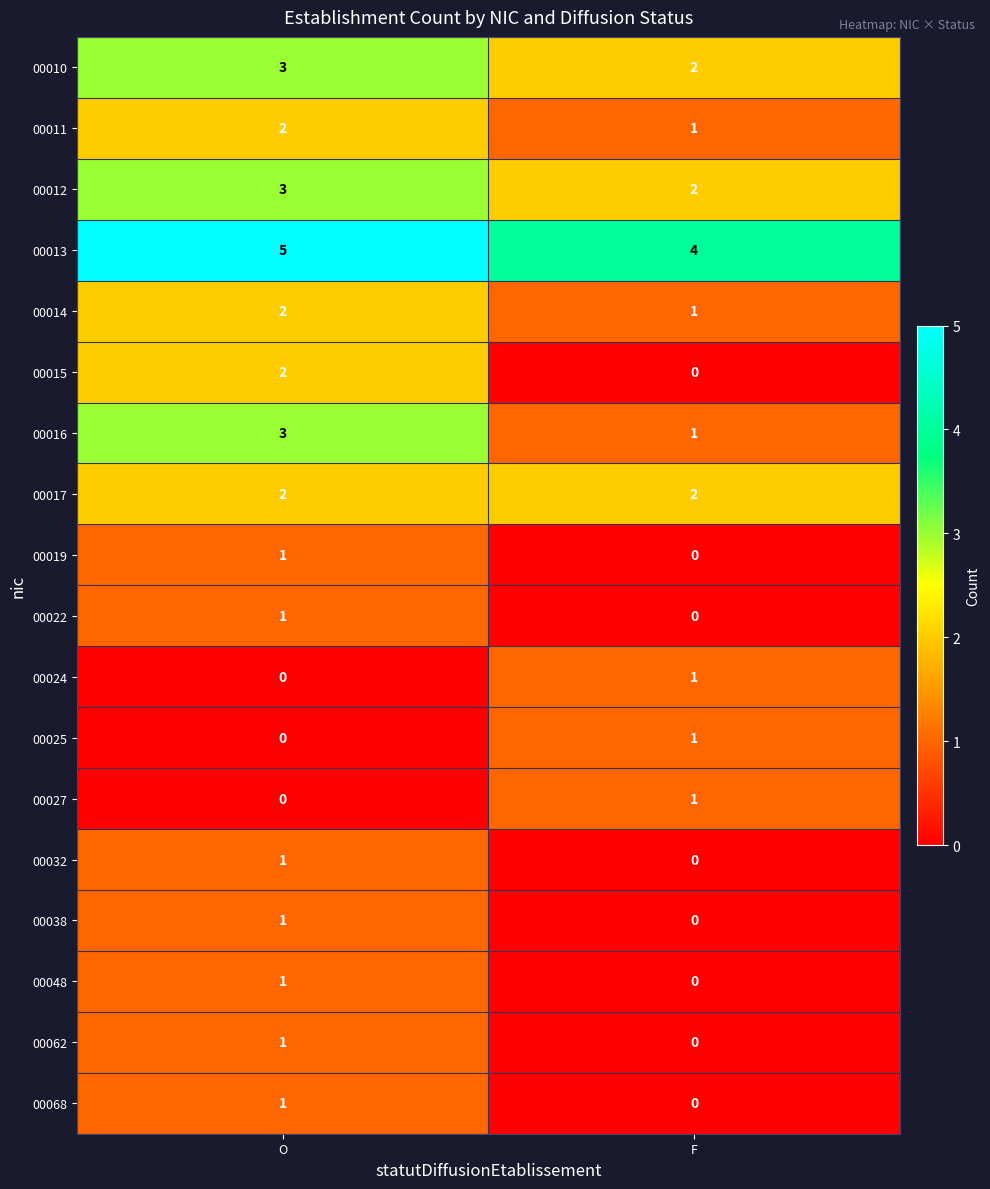

What is the difference between the highest and lowest values at O?

5